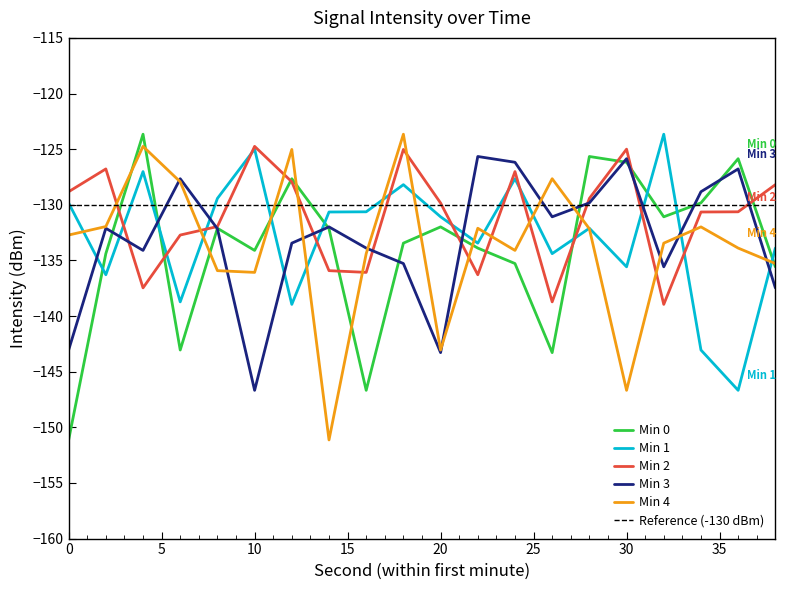

Which category has the highest value across all series?

4